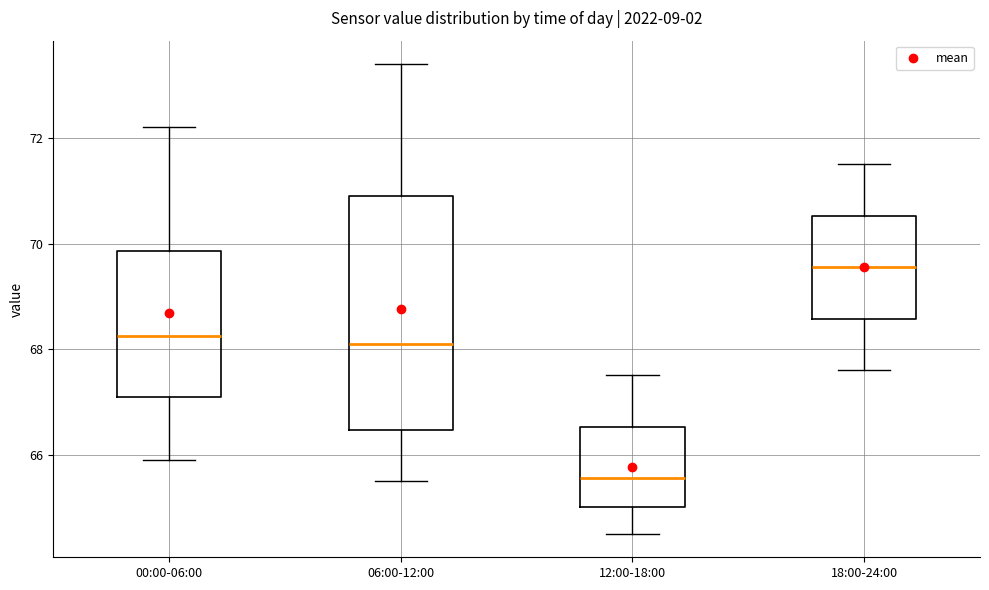

Where does the median line of the box for 18:00-24:00 sit on the y-axis? The values are not printed on the chart, so give them approximately, as read against the axis.

69.6